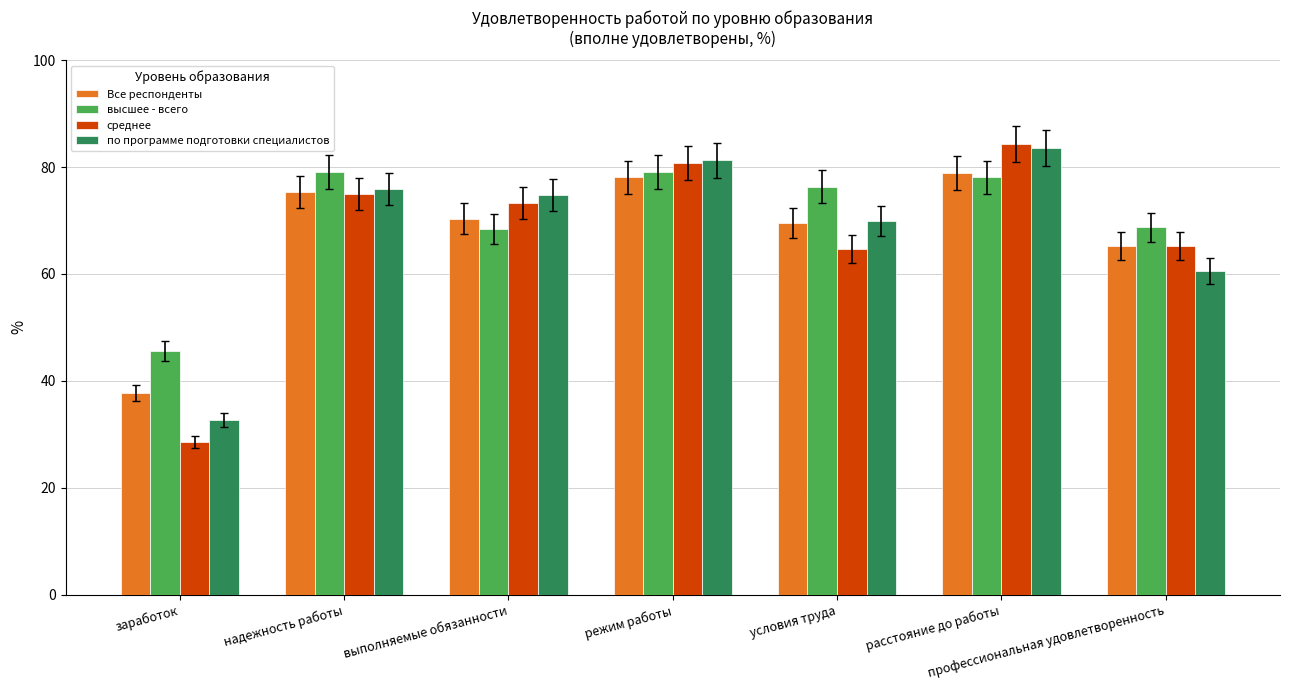

What is the sum of all по программе подготовки специалистов values?

478.8